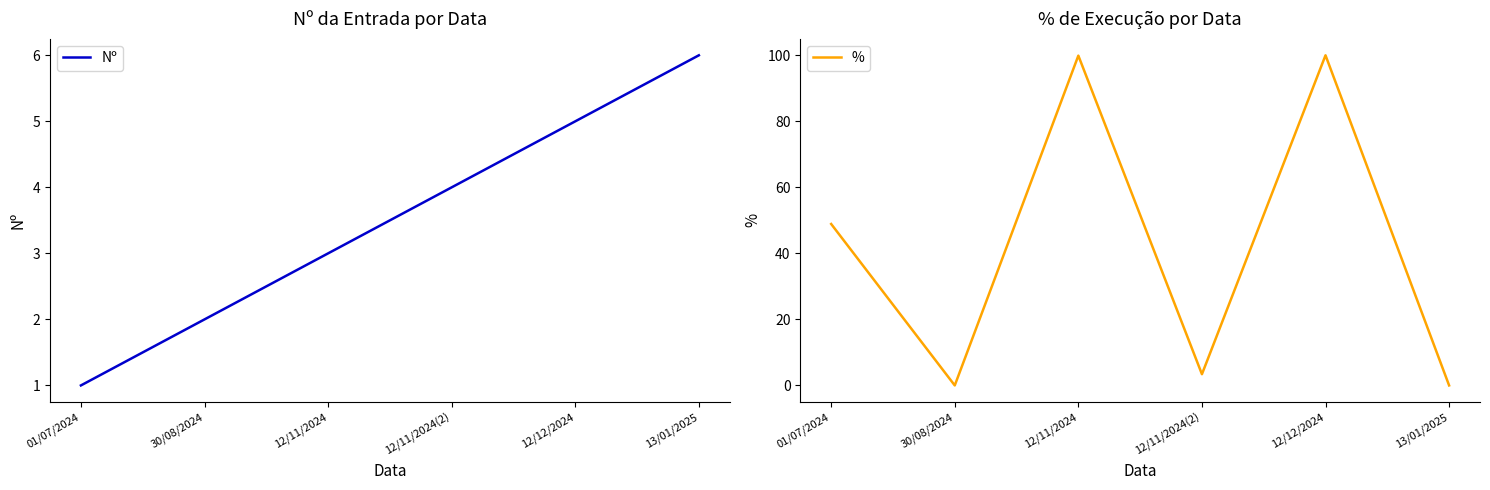

What is the spread (max minus min) of values at 30/08/2024?

2.0